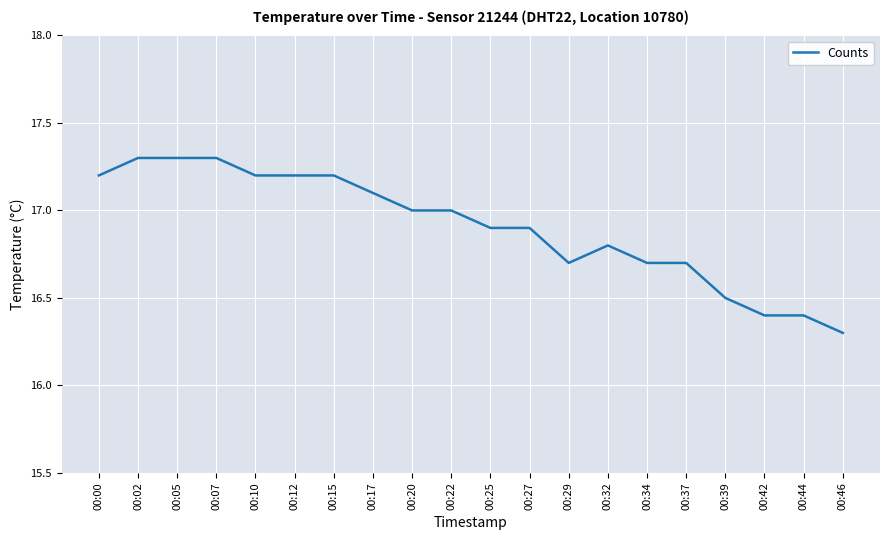

Which has a higher value, 00:17 or 00:29?

00:17